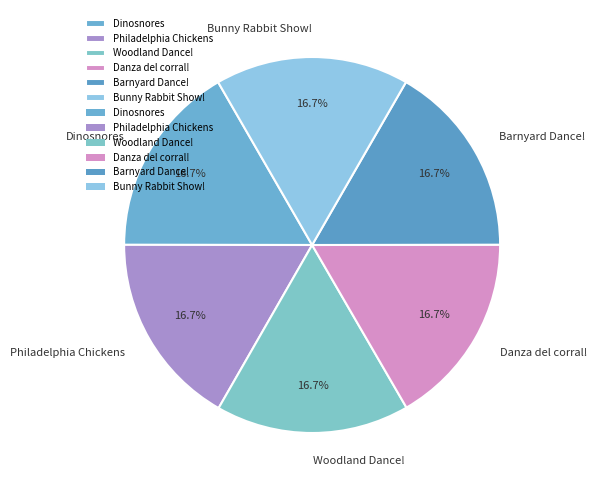

What is the ratio of the value at Dinosnores to the value at Barnyard Dance!?

1.0